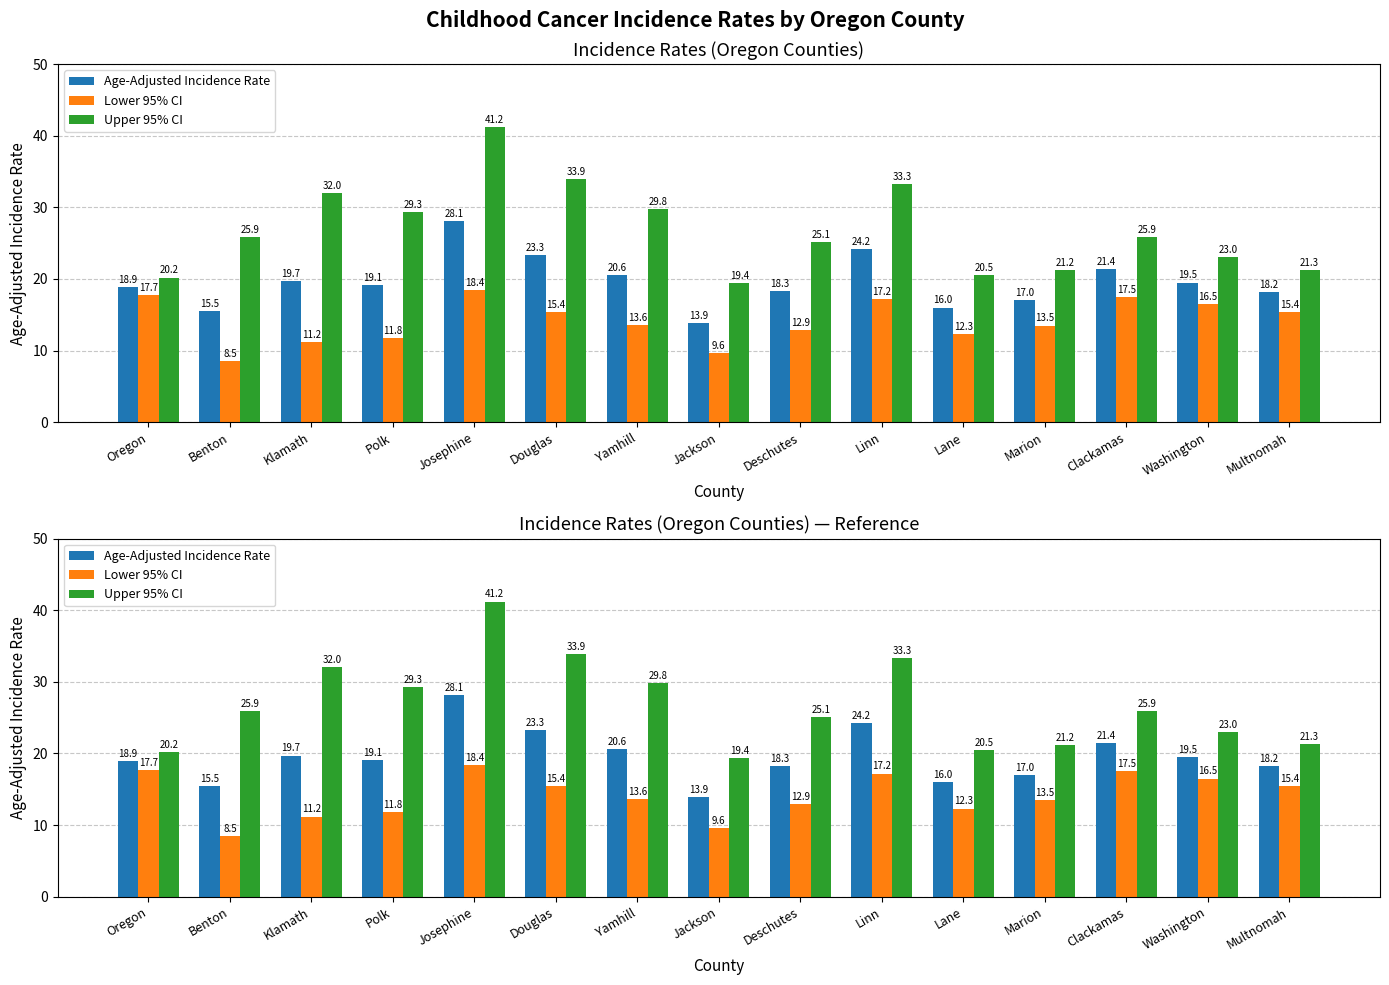

Reading right to left, transcribe all the data shown in this chart.

Age-Adjusted Incidence Rate: 18.2	19.5	21.4	17.0	16.0	24.2	18.3	13.9	20.6	23.3	28.1	19.1	19.7	15.5	18.9
Lower 95% CI: 15.4	16.5	17.5	13.5	12.3	17.2	12.9	9.6	13.6	15.4	18.4	11.8	11.2	8.5	17.7
Upper 95% CI: 21.3	23.0	25.9	21.2	20.5	33.3	25.1	19.4	29.8	33.9	41.2	29.3	32.0	25.9	20.2